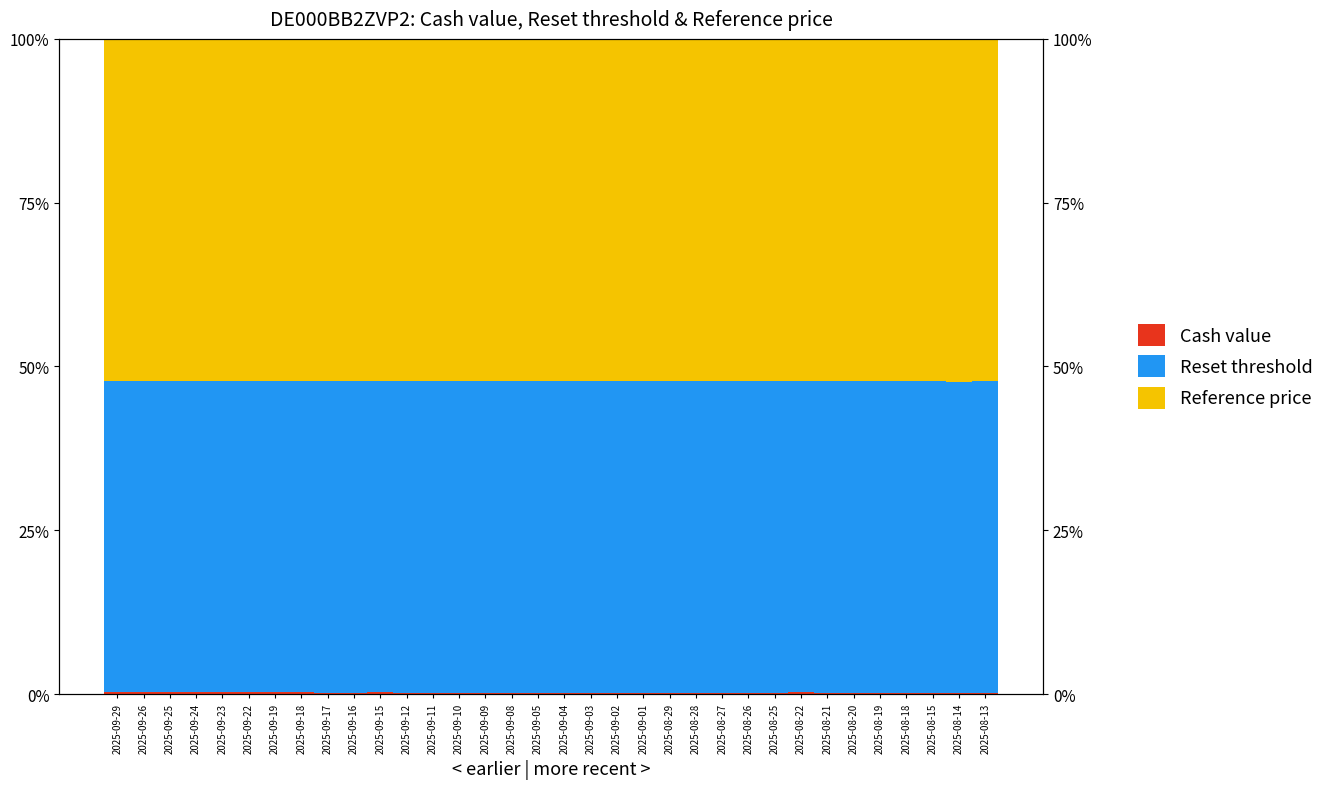

What is the lowest value of the Reset threshold series?

47.5